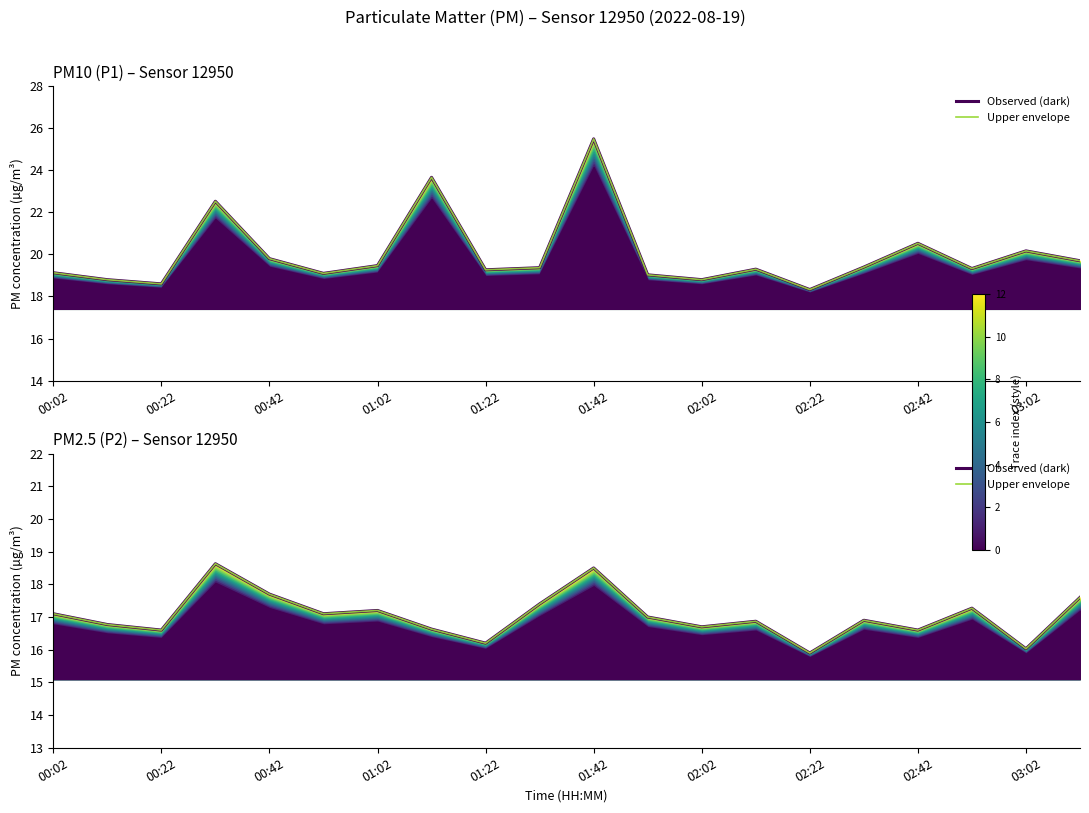

Read the P1 (upper) value at 17.

19.3